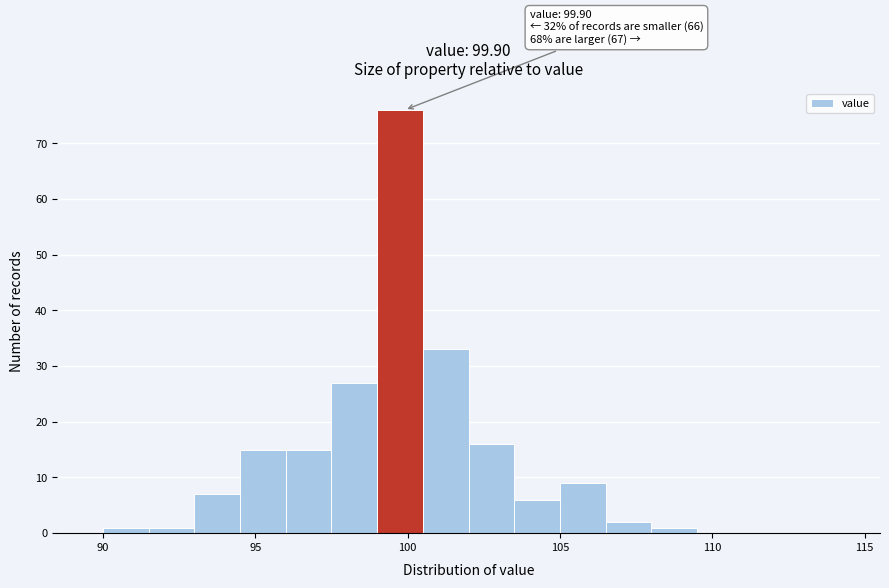

Around what value on the x-axis is the tallest bar? Give the approximate position of its centre, as read against the axis.

100.0